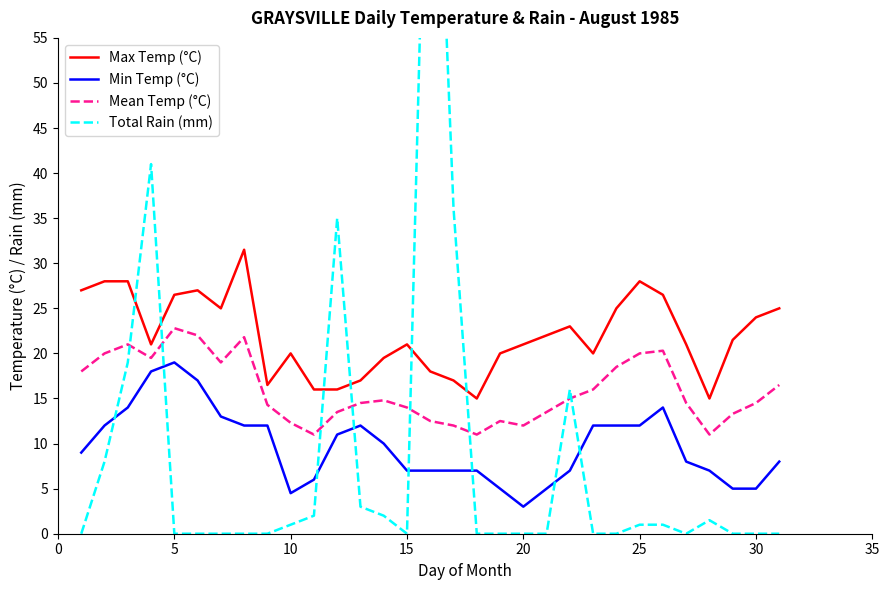

True or false: Min Temp (°C) and Mean Temp (°C) intersect in this chart.

False